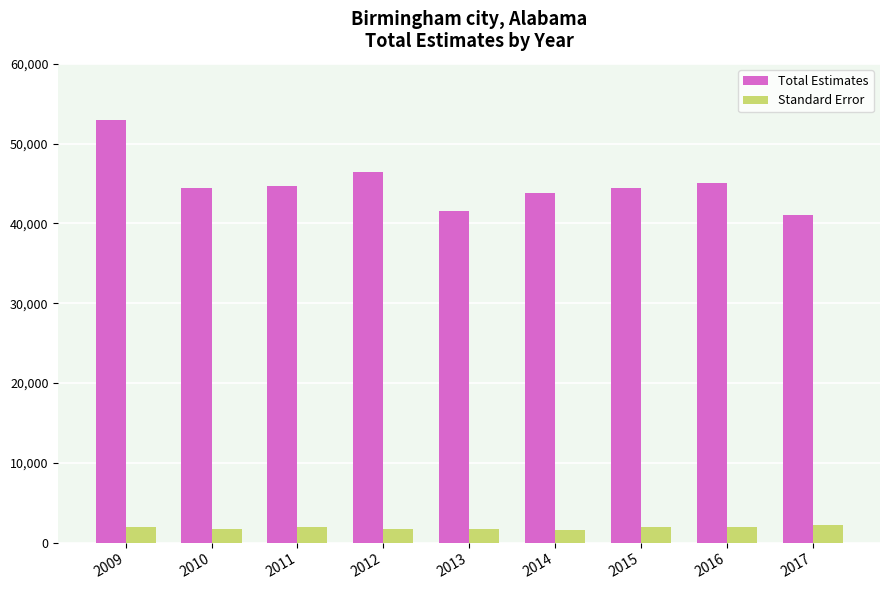

The value of Total Estimates at 2016 is 45041. True or false?

True